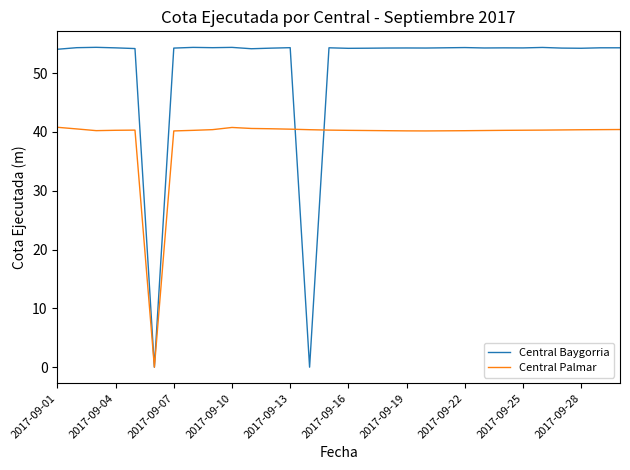

How many lines are shown in the chart?

2